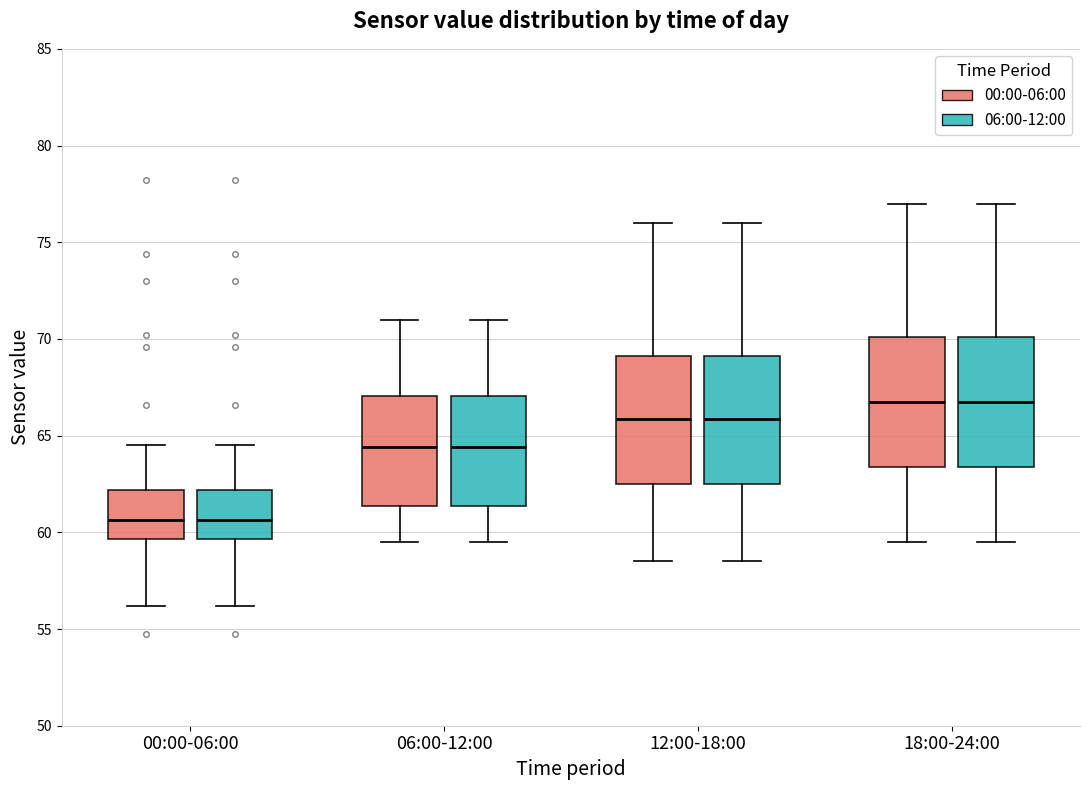

Where does the median line of the box for 12:00-18:00 (00:00-06:00) sit on the y-axis? The values are not printed on the chart, so give them approximately, as read against the axis.

66.0